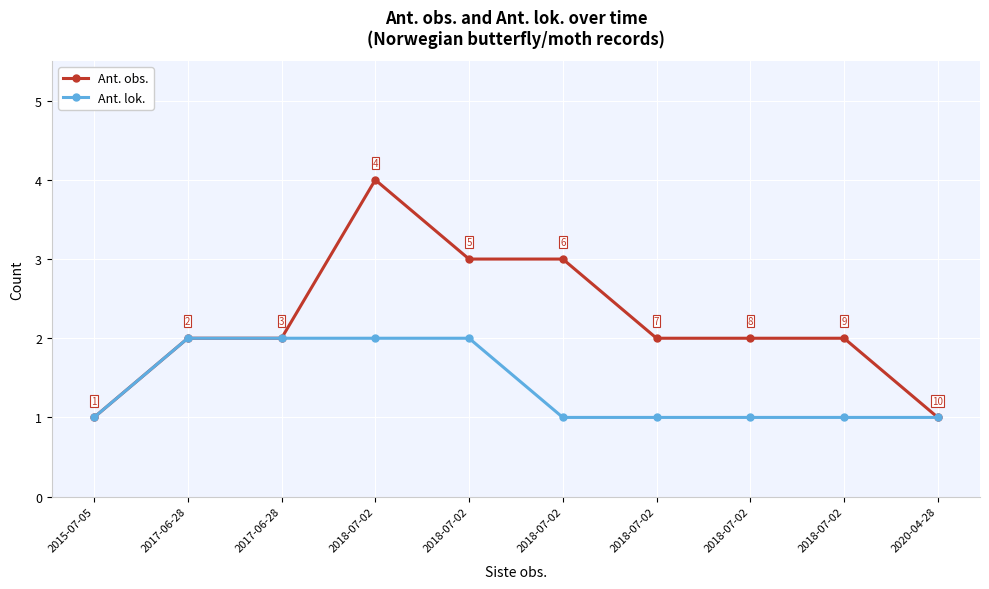

Which series has the largest total across all categories?

Ant. obs.